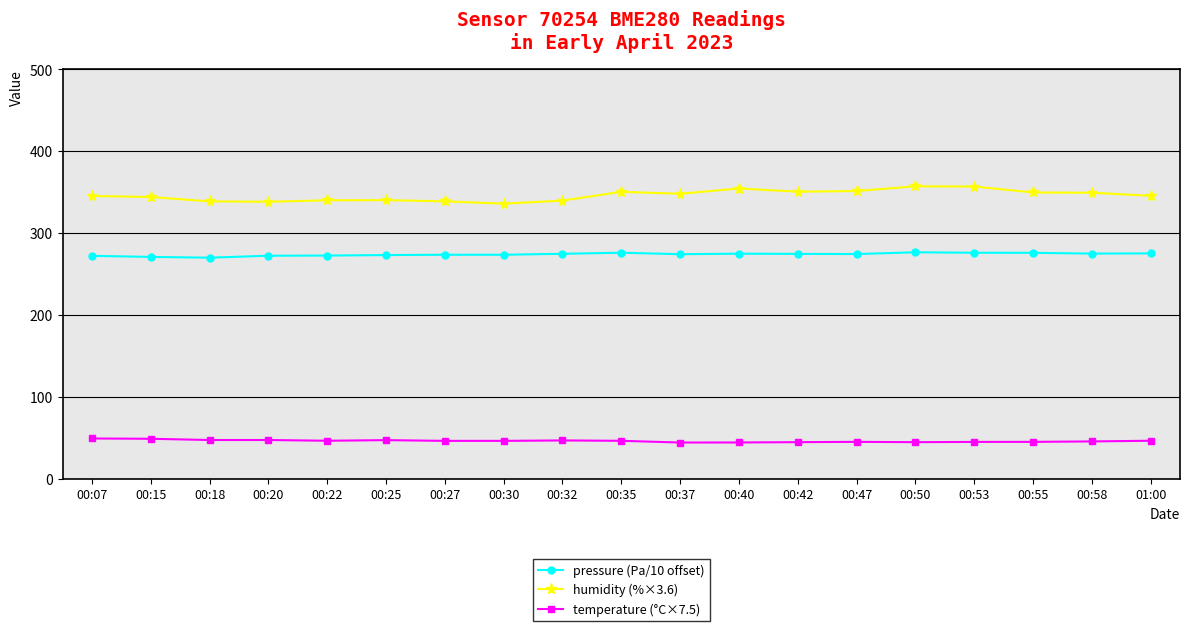

What is the minimum value for humidity (%×3.6)?

336.0